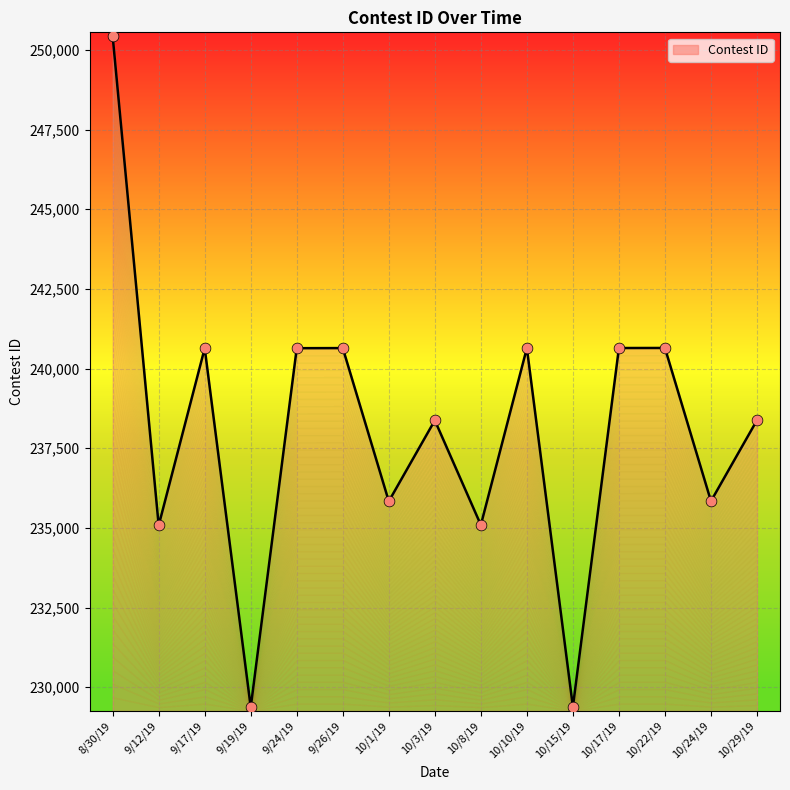

What is the change in value from 8/30/19 to 10/22/19?

-9781